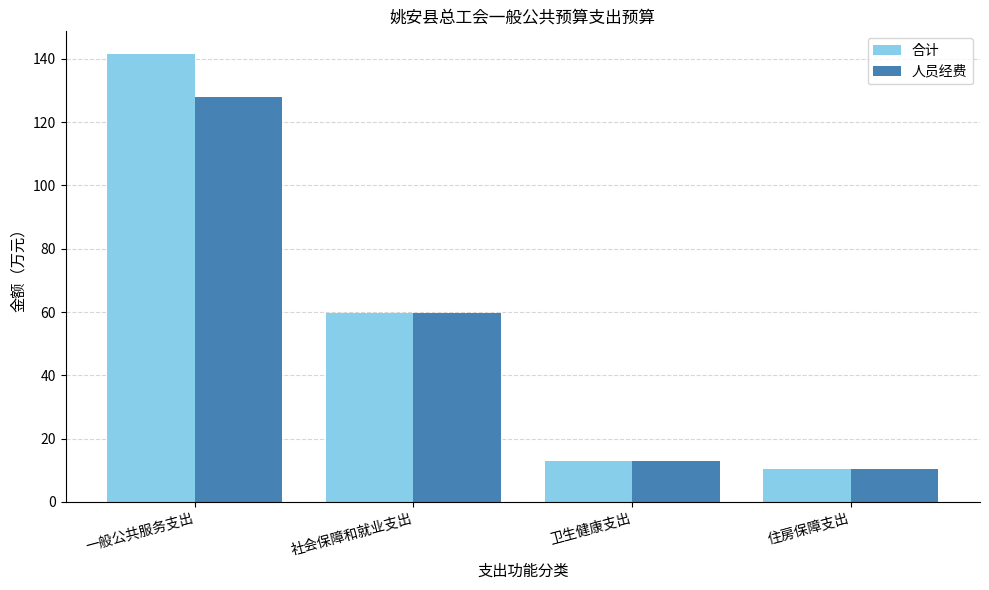

At which category is the sum across all series the highest?

一般公共服务支出